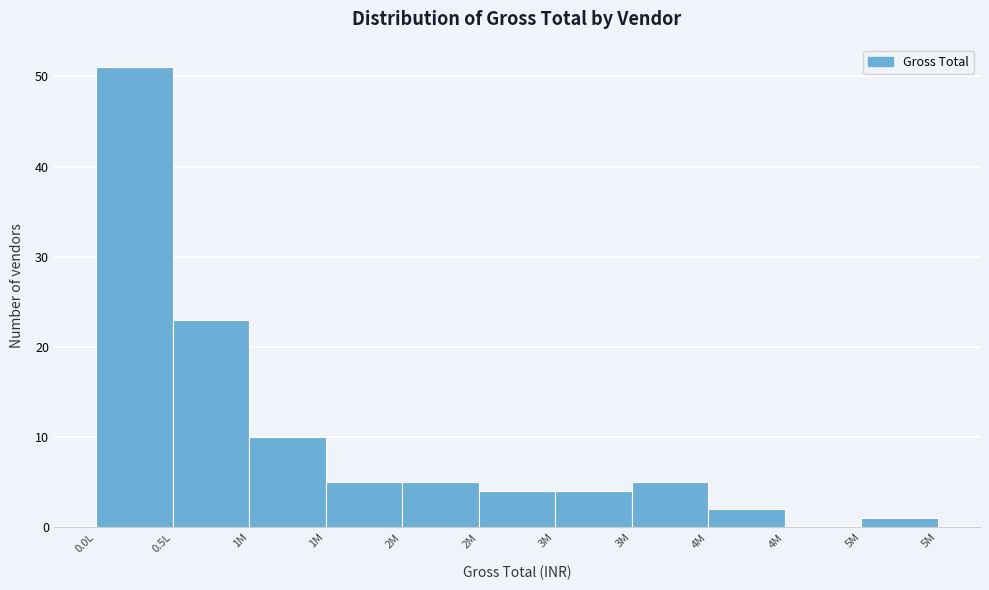

Count the number of categories in the chart.

11